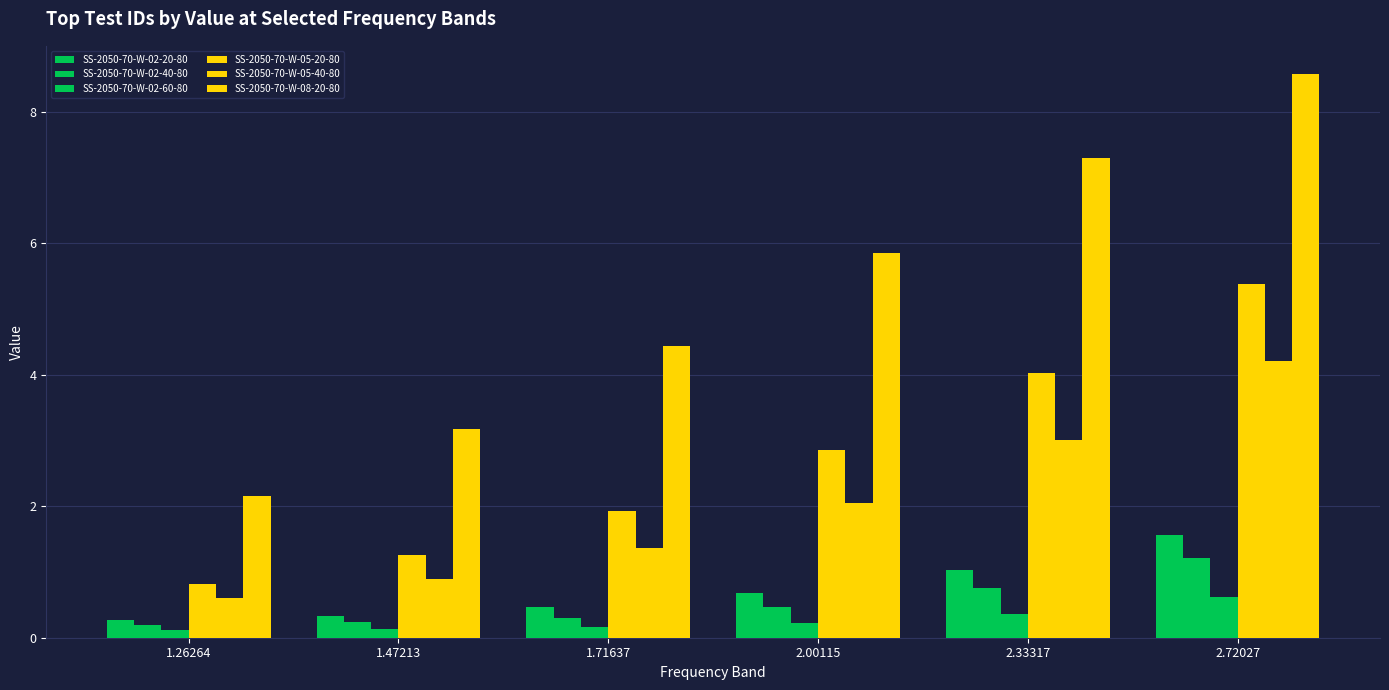

How many groups of bars are there?

6